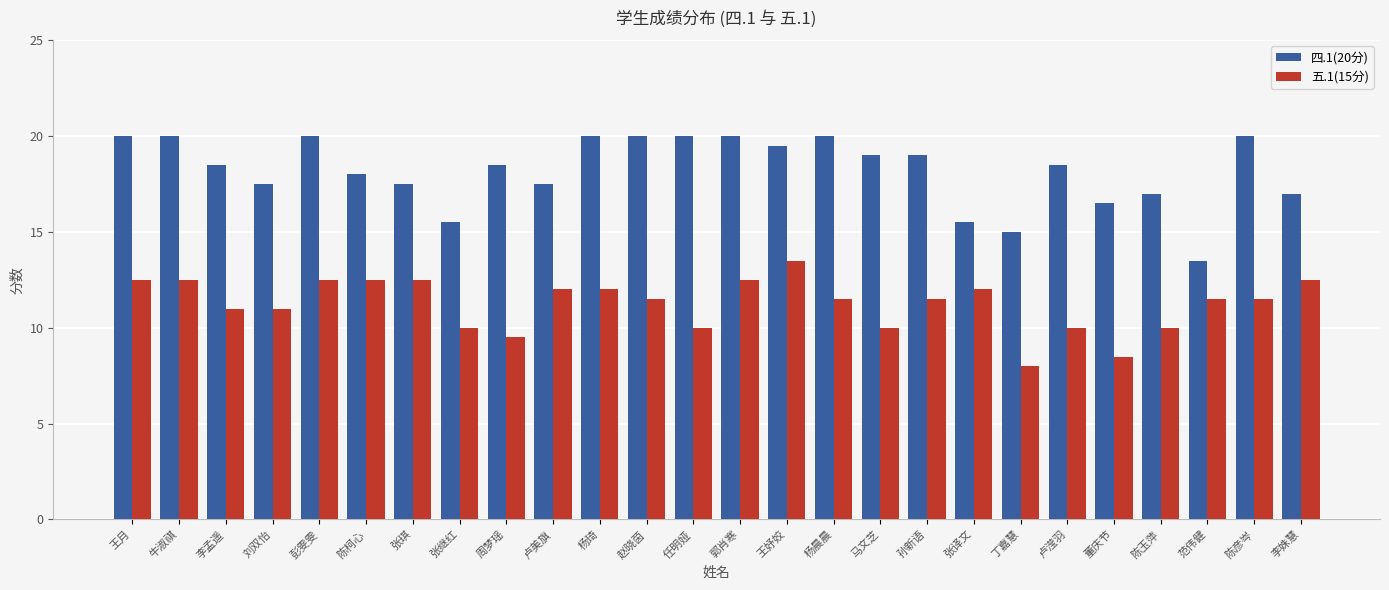

What is the difference between the maximum and minimum values in the 五.1(15分) series?

5.5